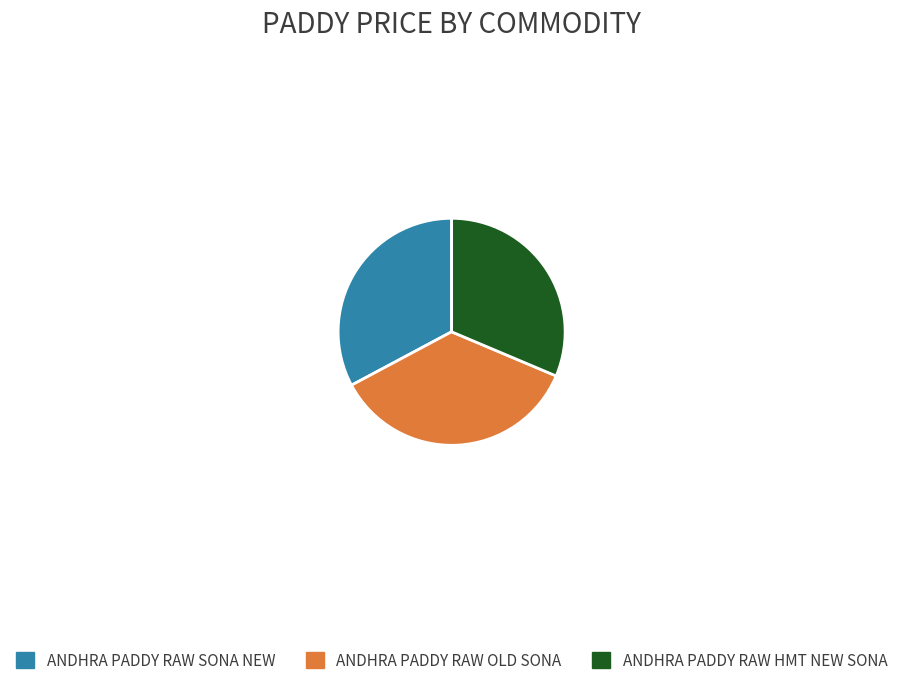

True or false: ANDHRA PADDY RAW SONA NEW accounts for 33% of the total.

True